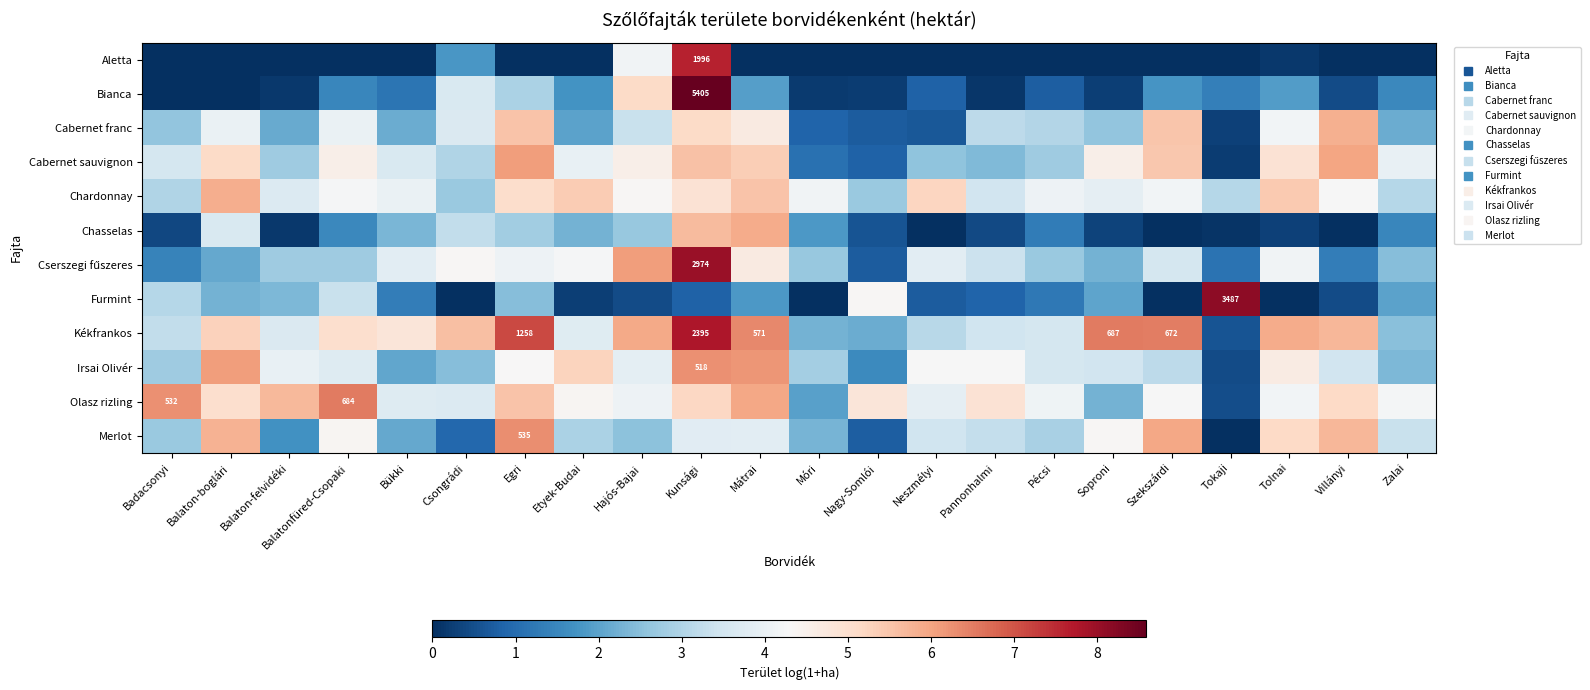

Rank the series by their maximum value, from highest to lowest.

Bianca, Furmint, Cserszegi fűszeres, Kékfrankos, Aletta, Olasz rizling, Merlot, Irsai Olivér, Cabernet sauvignon, Chasselas, Chardonnay, Cabernet franc